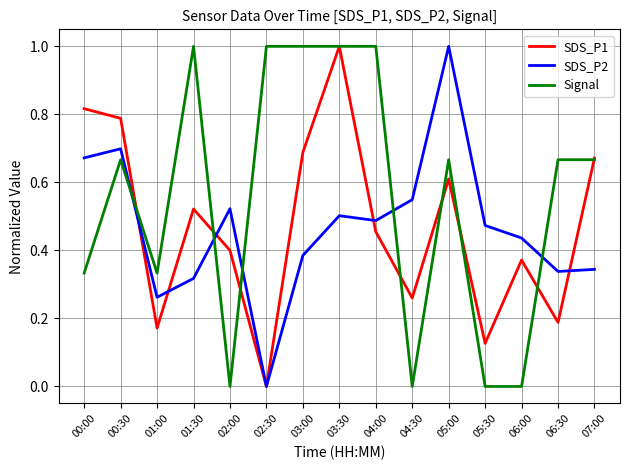

What position from the left is 05:30?

12